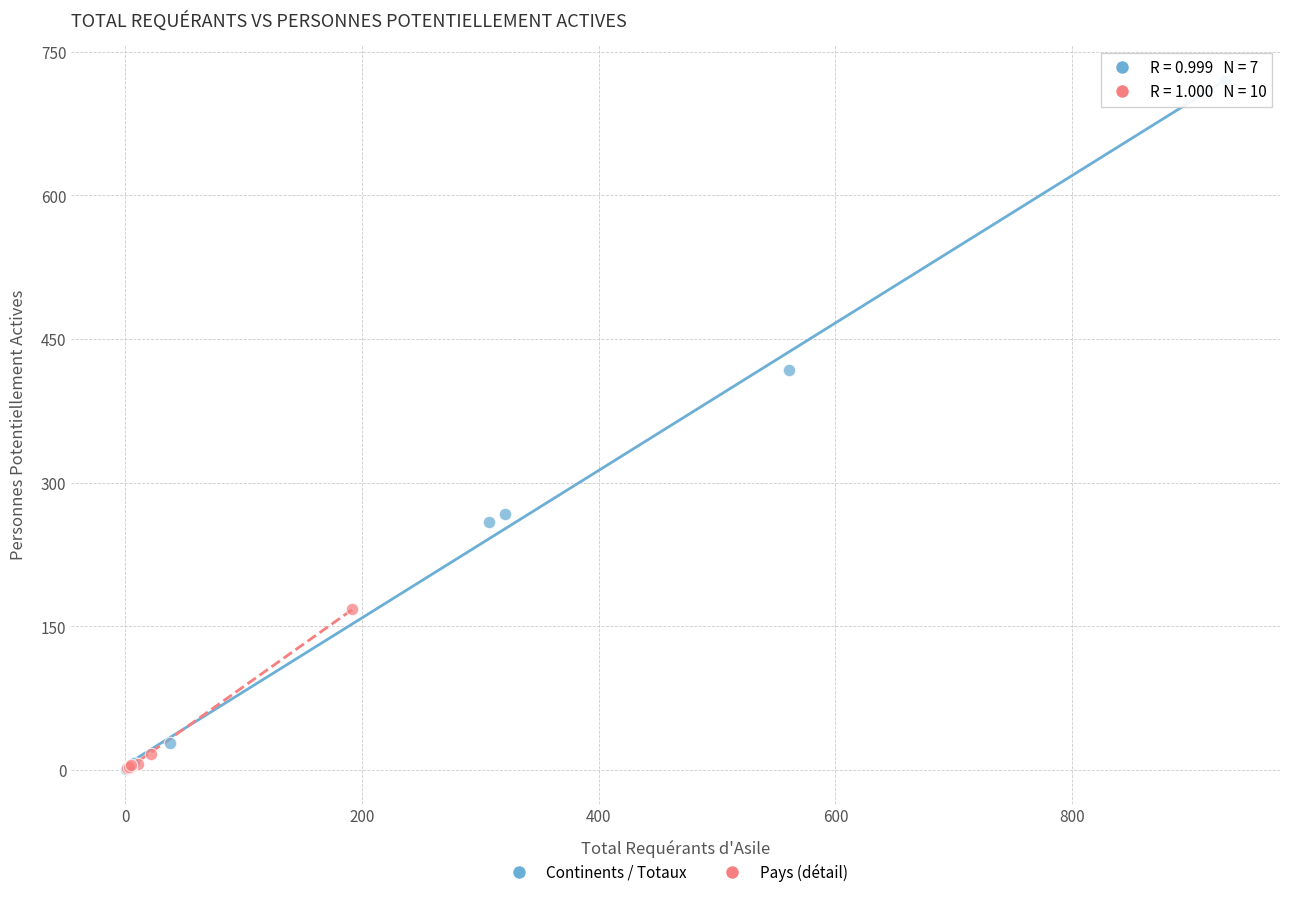

Which series has the widest spread of Y values?

Continents / Totaux